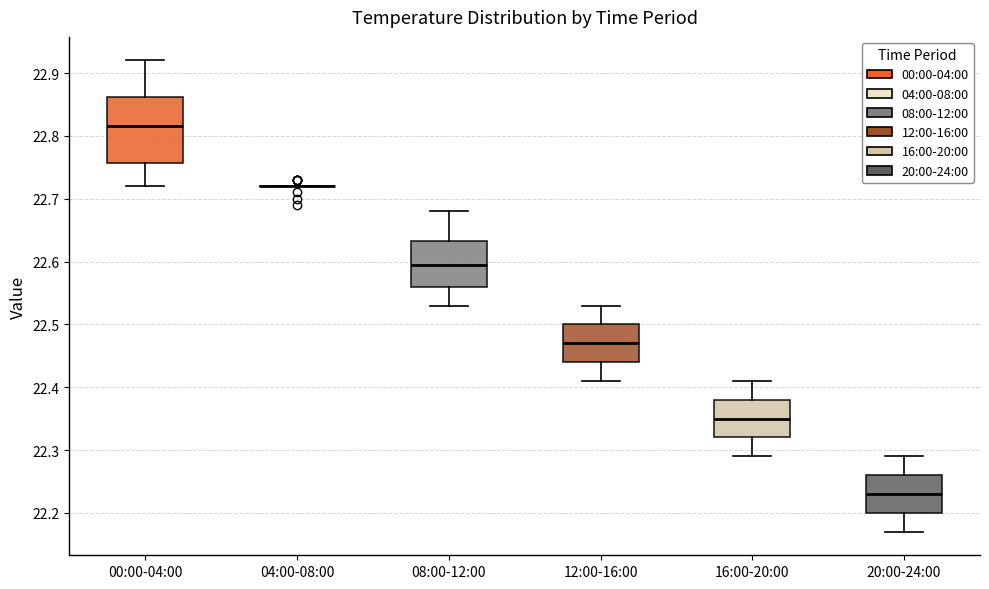

Reading left to right, read every box against the y-axis: the position of its median line, the range the box covers, and the ends of its whiskers. The values are not printed on the chart, so give them approximately, as read against the axis.

00:00-04:00: median 22.82, box 22.76 to 22.86, whiskers 22.72 to 22.92
04:00-08:00: box collapsed to a line at 22.72, whiskers 22.72 to 22.72
08:00-12:00: median 22.60, box 22.56 to 22.63, whiskers 22.53 to 22.68
12:00-16:00: median 22.47, box 22.44 to 22.50, whiskers 22.41 to 22.53
16:00-20:00: median 22.35, box 22.32 to 22.38, whiskers 22.29 to 22.41
20:00-24:00: median 22.23, box 22.20 to 22.26, whiskers 22.17 to 22.29